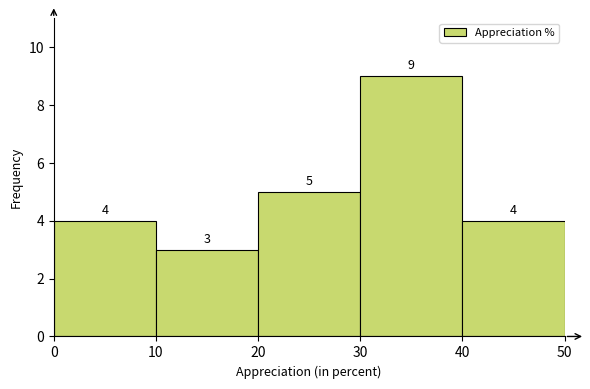

What is the height of the bar covering 40 to 50 on the x-axis?

4